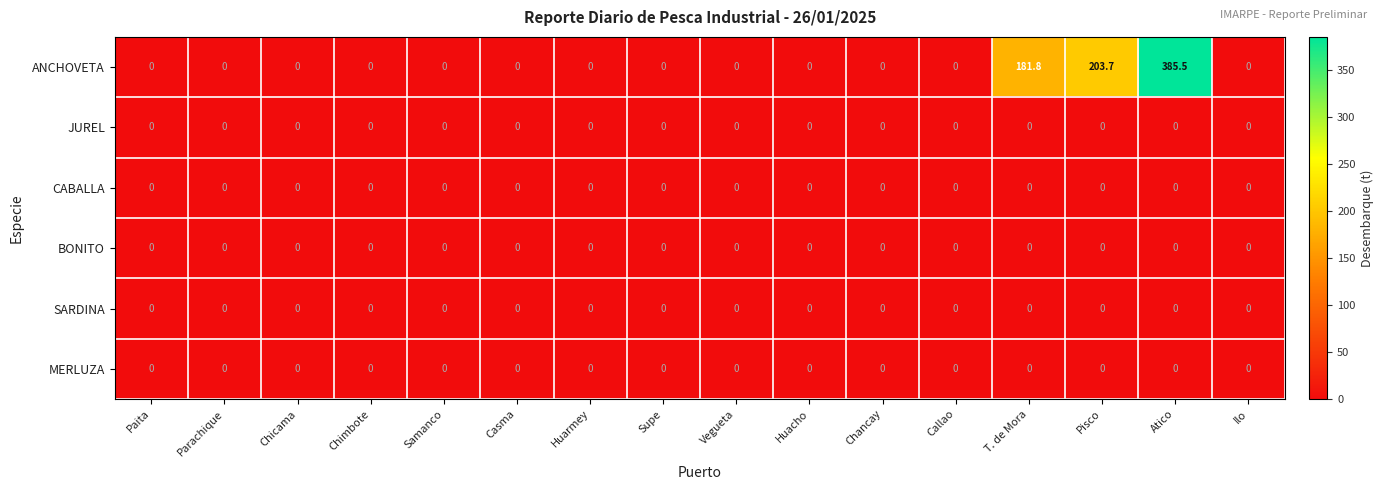

The value of MERLUZA at Samanco is 0.0. True or false?

True